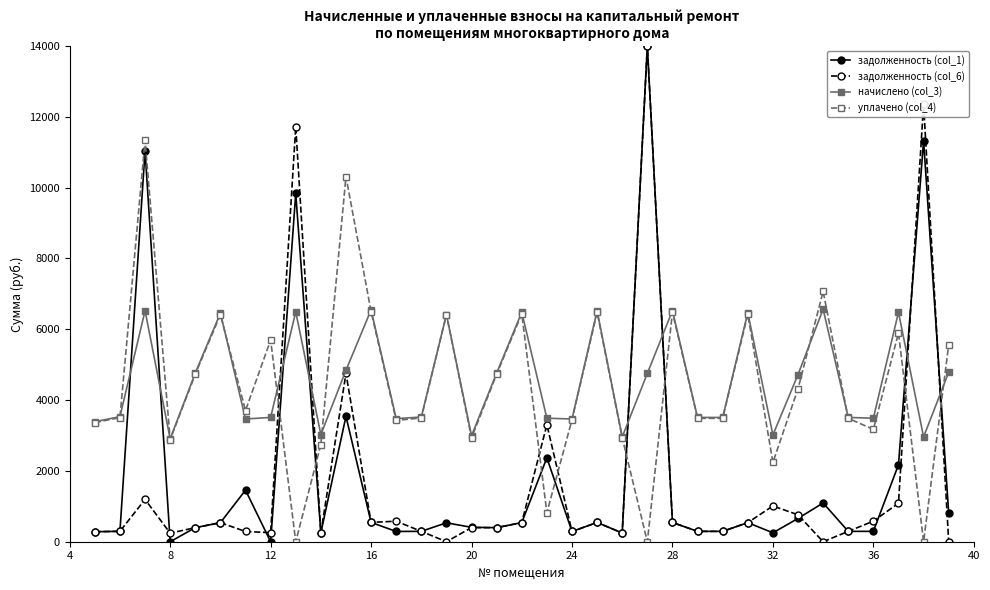

What is the highest value of the начислено (col_3) series?

6569.4